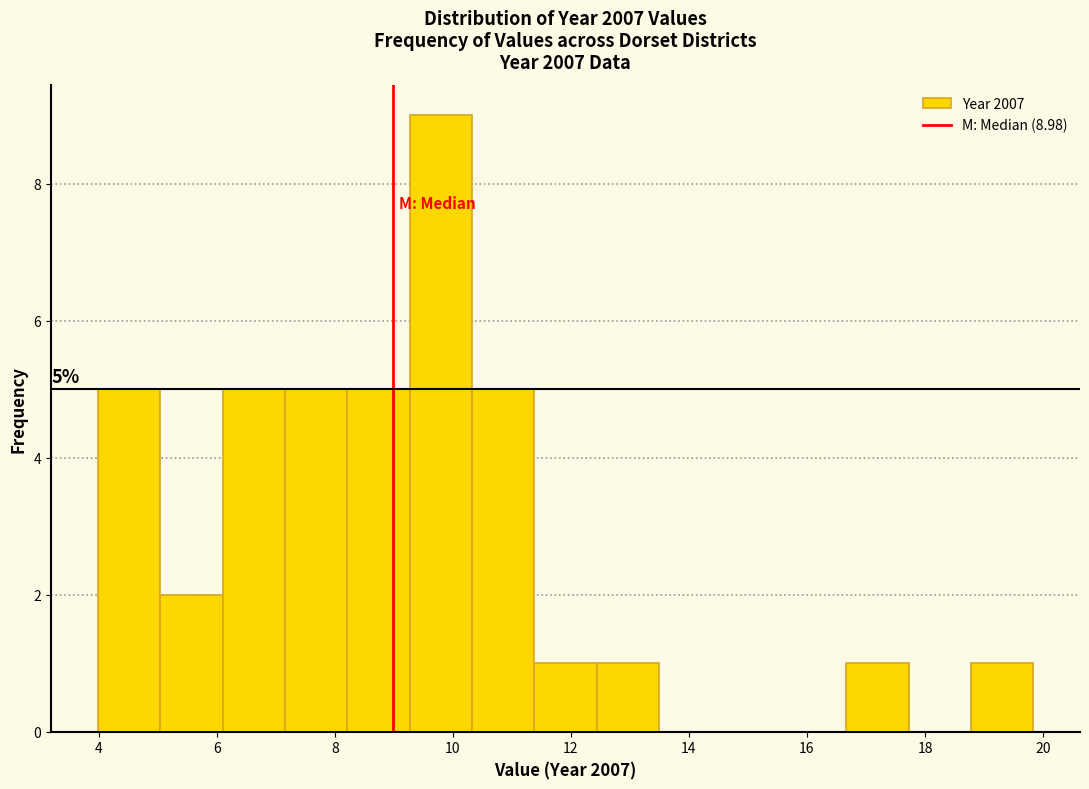

Which range on the x-axis has the tallest bar?

9.2 to 10.4